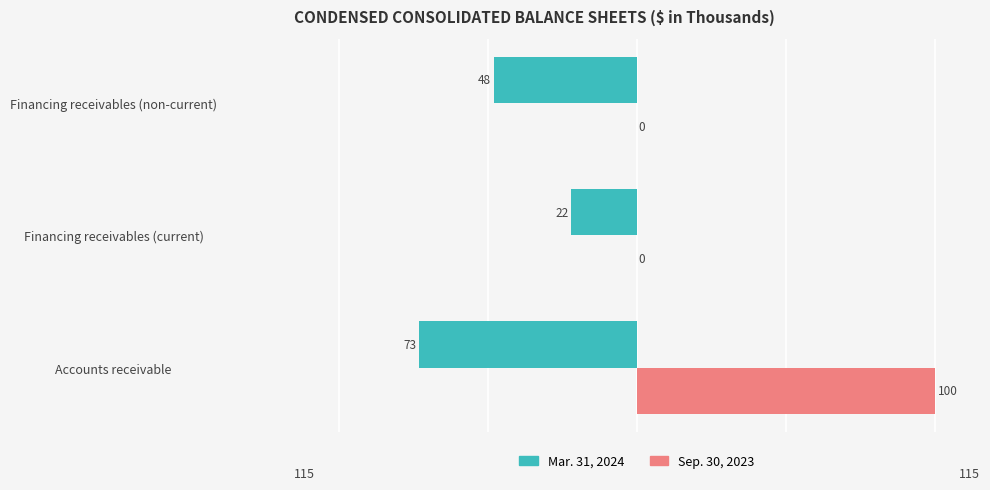

Where does the Mar. 31, 2024 series first go above -48?

Financing receivables (current)